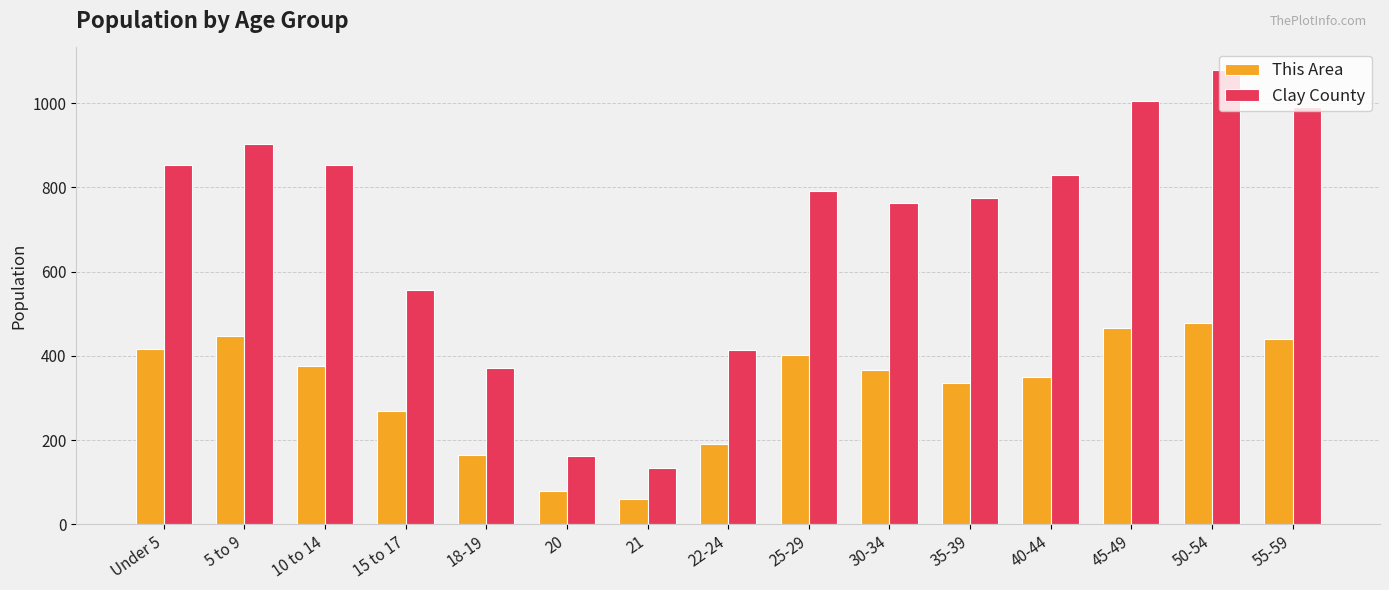

Count the number of data series in this chart.

2